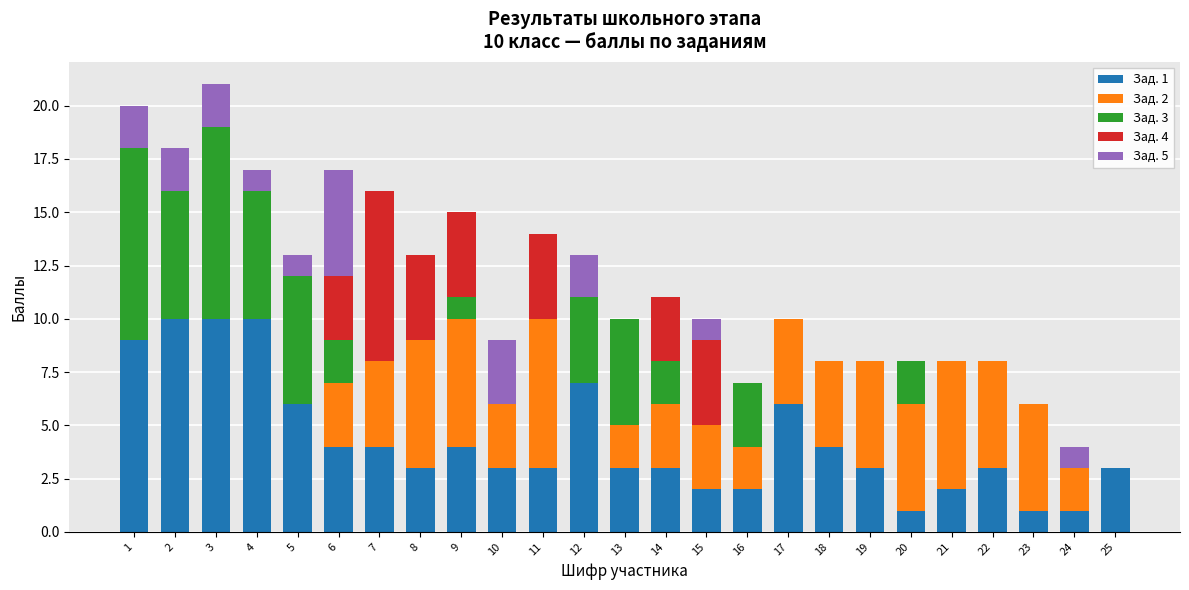

What is the value of the Зад. 1 bar at the 3rd from the left?

10